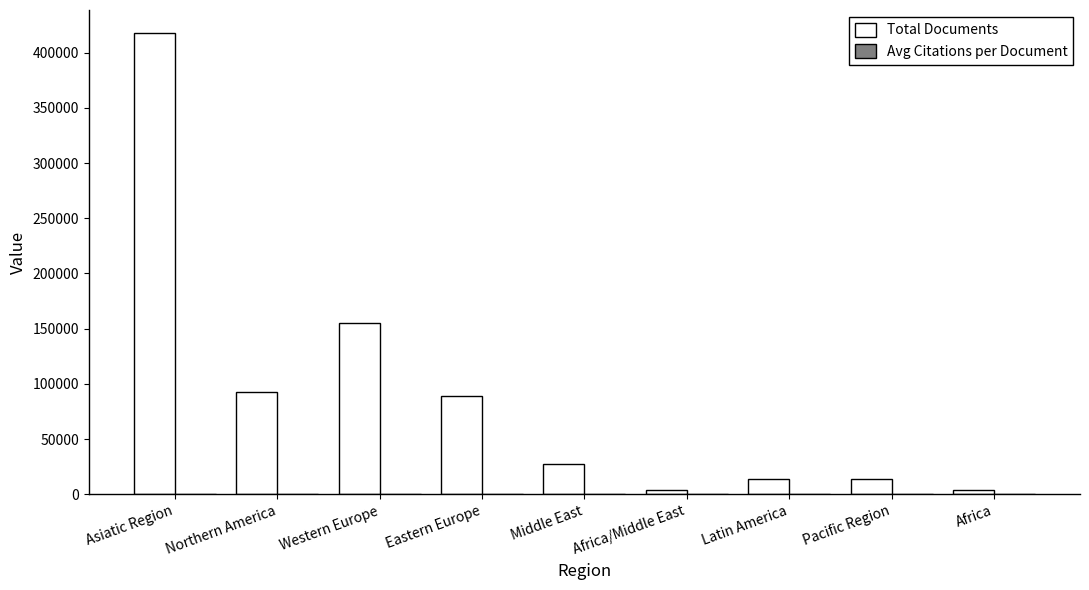

Which series has the largest total across all categories?

Total Documents